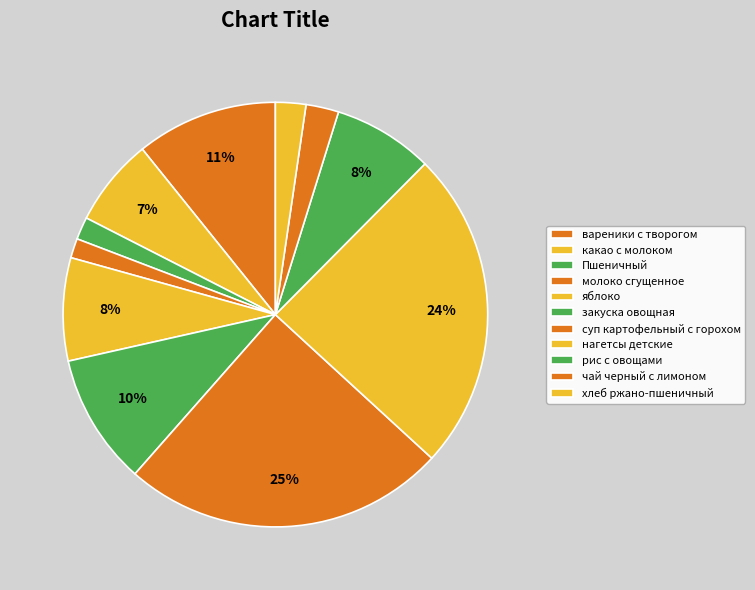

Which category has the smallest portion of the pie?

молоко сгущенное